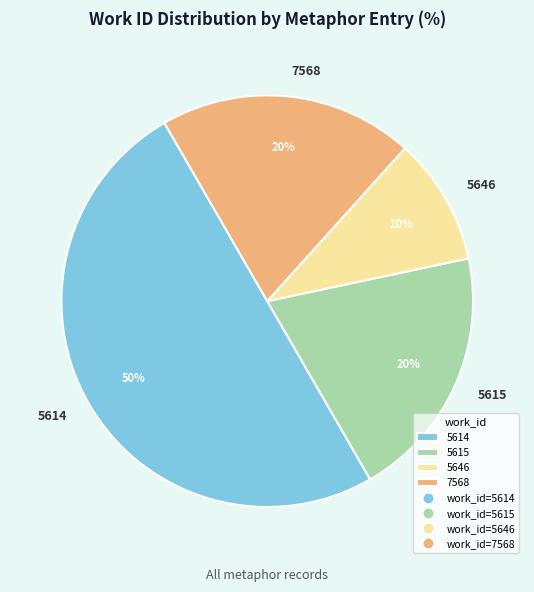

What percentage is the 7568 slice, to the nearest percent?

20%